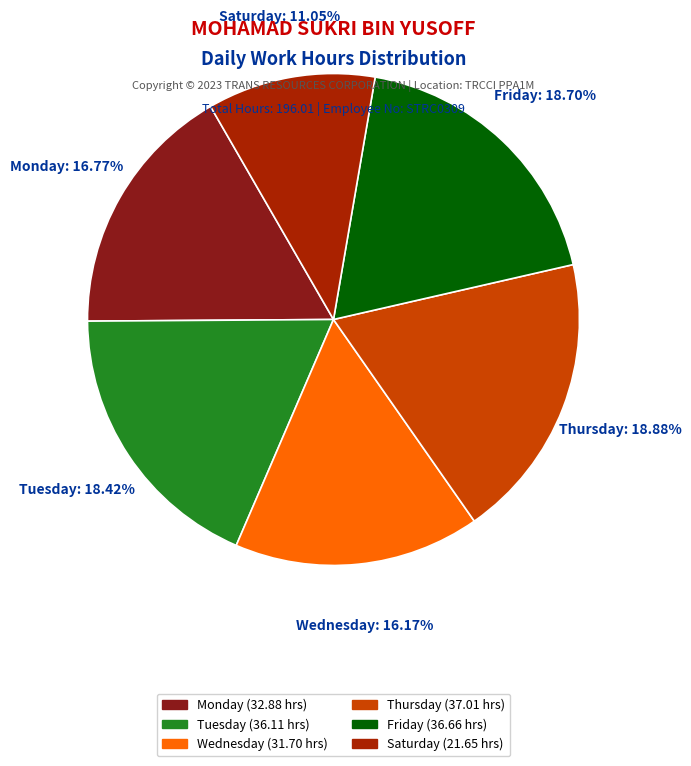

Is there any slice that represents more than half of the pie?

No